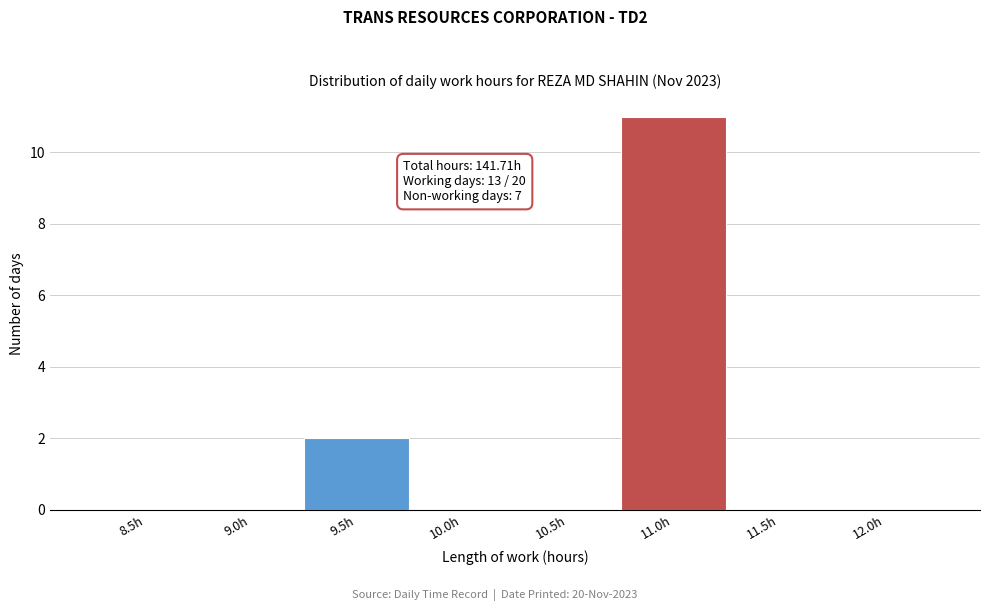

Reading left to right, list all the values displayed in this chart.

8.5h=0	9.0h=0	9.5h=2	10.0h=0	10.5h=0	11.0h=11	11.5h=0	12.0h=0